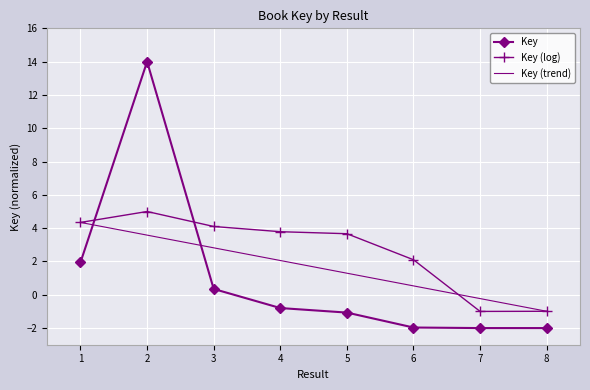

What is the lowest value of the Key series?

-2.0